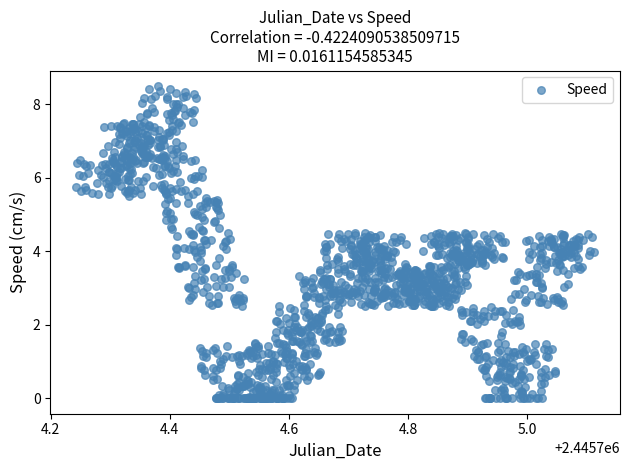

What is the range of X values (max minus min)?

0.9